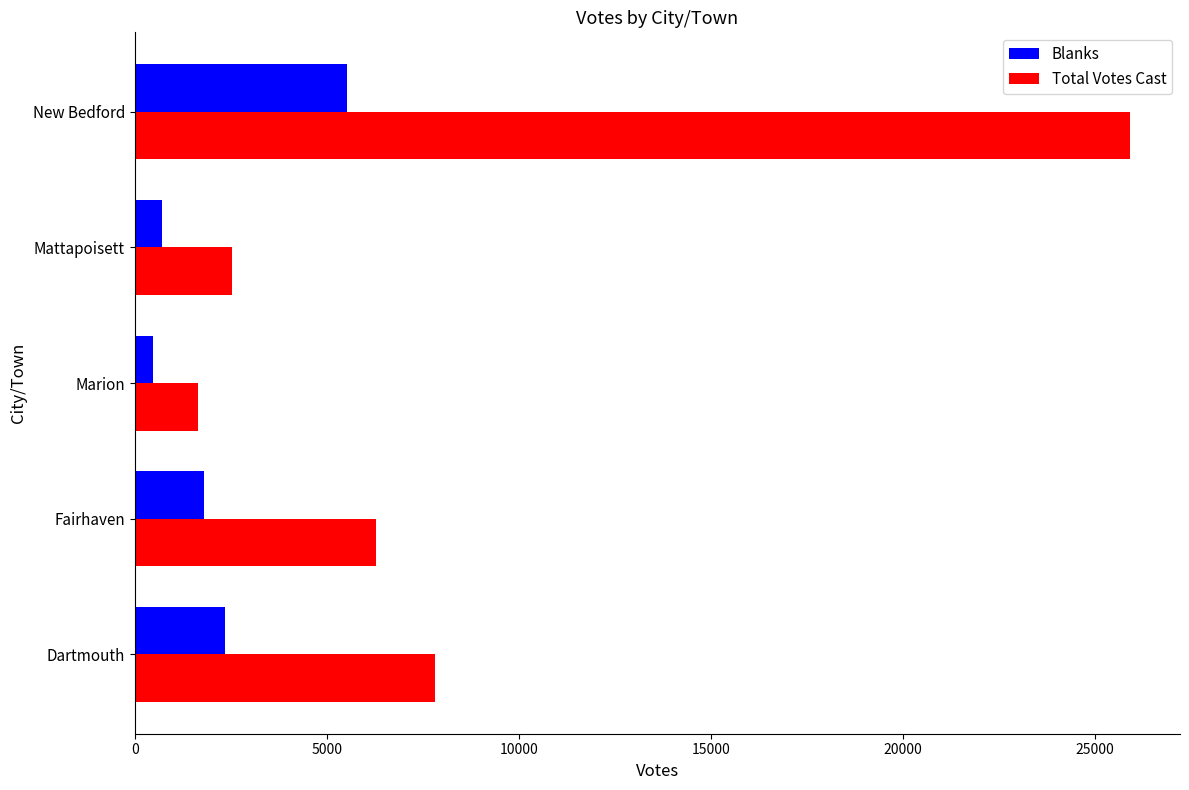

Rank the series by their maximum value, from lowest to highest.

Blanks, Total Votes Cast